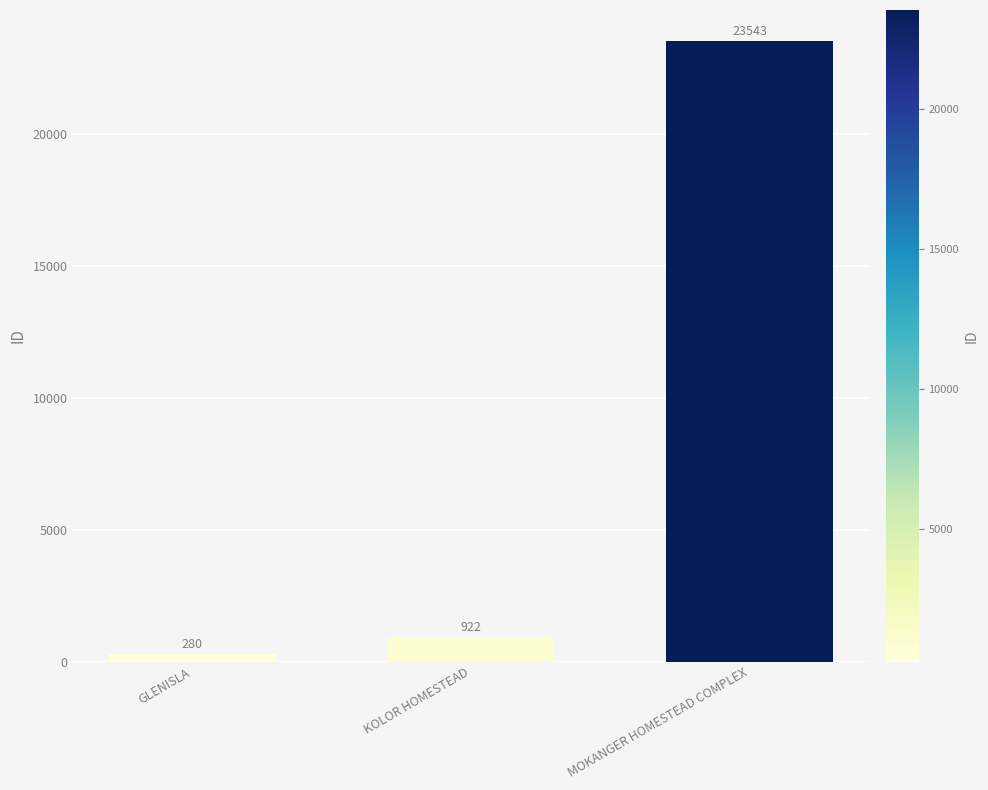

At which category does the chart reach its peak across all series?

MOKANGER HOMESTEAD COMPLEX